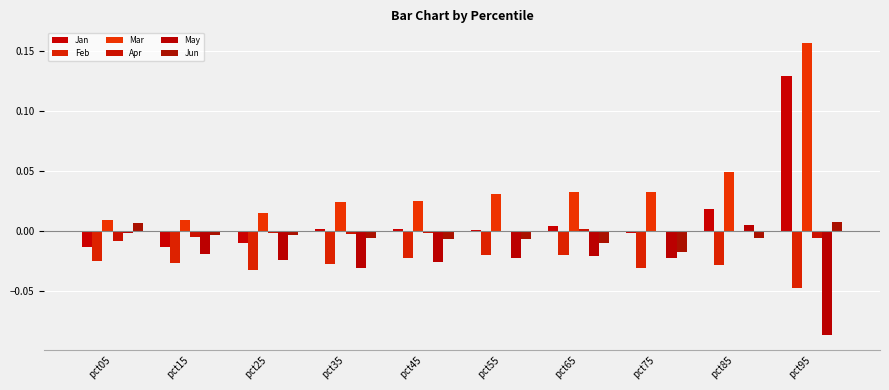

Reading left to right, list all the values displayed in this chart.

Jan: -0.0	-0.0	-0.0	0.0	0.0	0.0	0.0	-0.0	0.0	0.1
Feb: -0.0	-0.0	-0.0	-0.0	-0.0	-0.0	-0.0	-0.0	-0.0	-0.0
Mar: 0.0	0.0	0.0	0.0	0.0	0.0	0.0	0.0	0.0	0.2
Apr: -0.0	-0.0	-0.0	-0.0	-0.0	-0.0	0.0	0.0	-0.0	-0.0
May: -0.0	-0.0	-0.0	-0.0	-0.0	-0.0	-0.0	-0.0	0.0	-0.1
Jun: 0.0	-0.0	-0.0	-0.0	-0.0	-0.0	-0.0	-0.0	-0.0	0.0